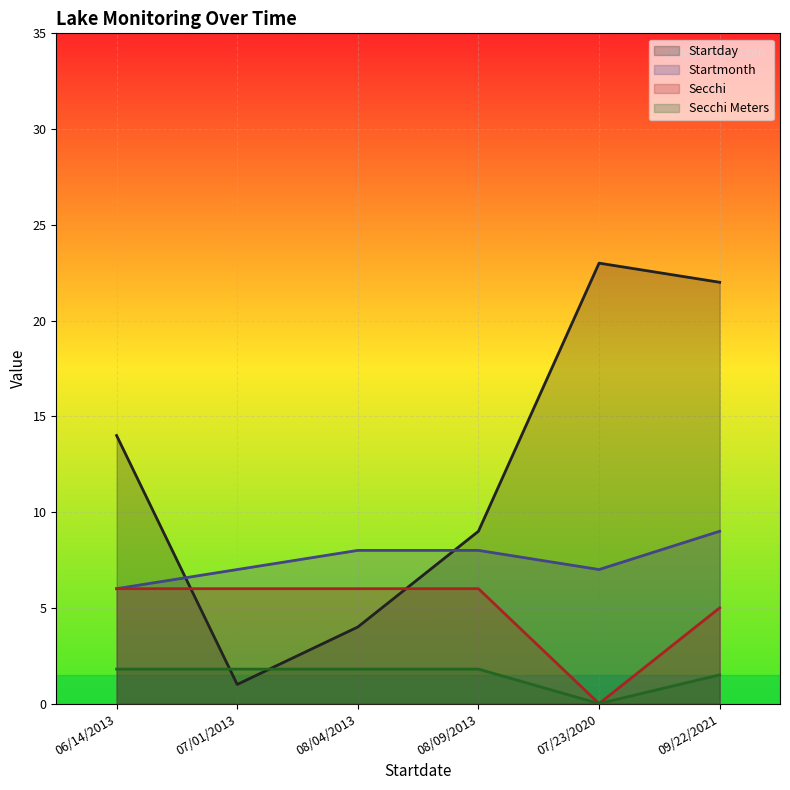

Where is Secchi Meters nearest to the value 0?

07/23/2020